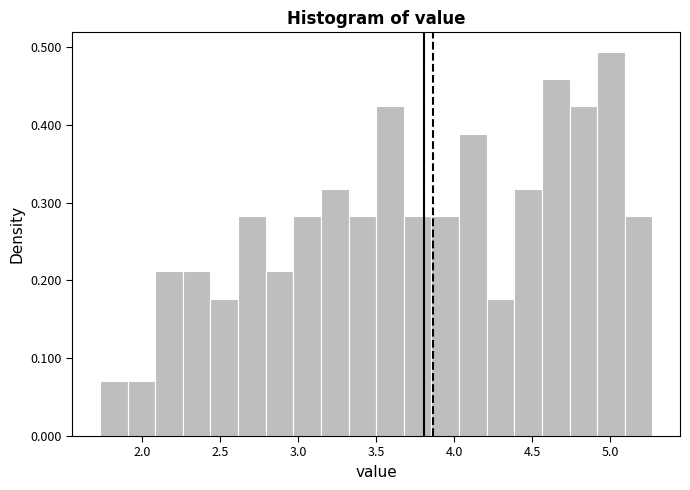

Read against the x-axis, roughly where is the centre of the tallest bar?

5.00